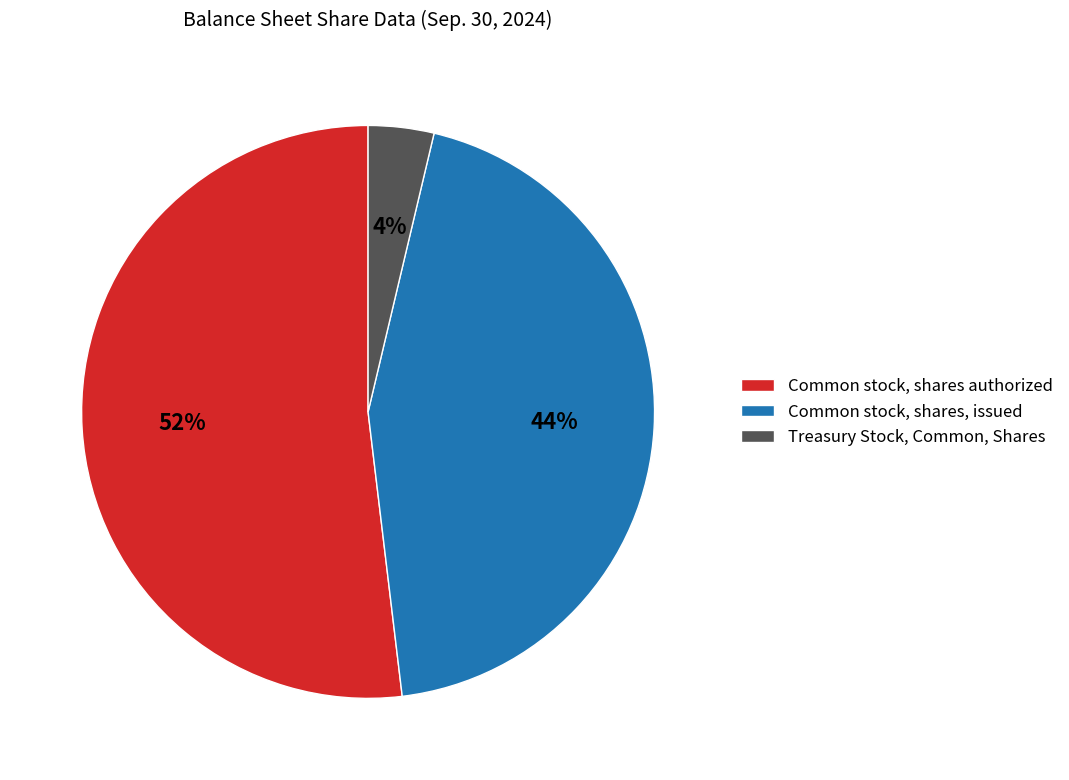

Is it true that Treasury Stock, Common, Shares is 4% of the pie?

True